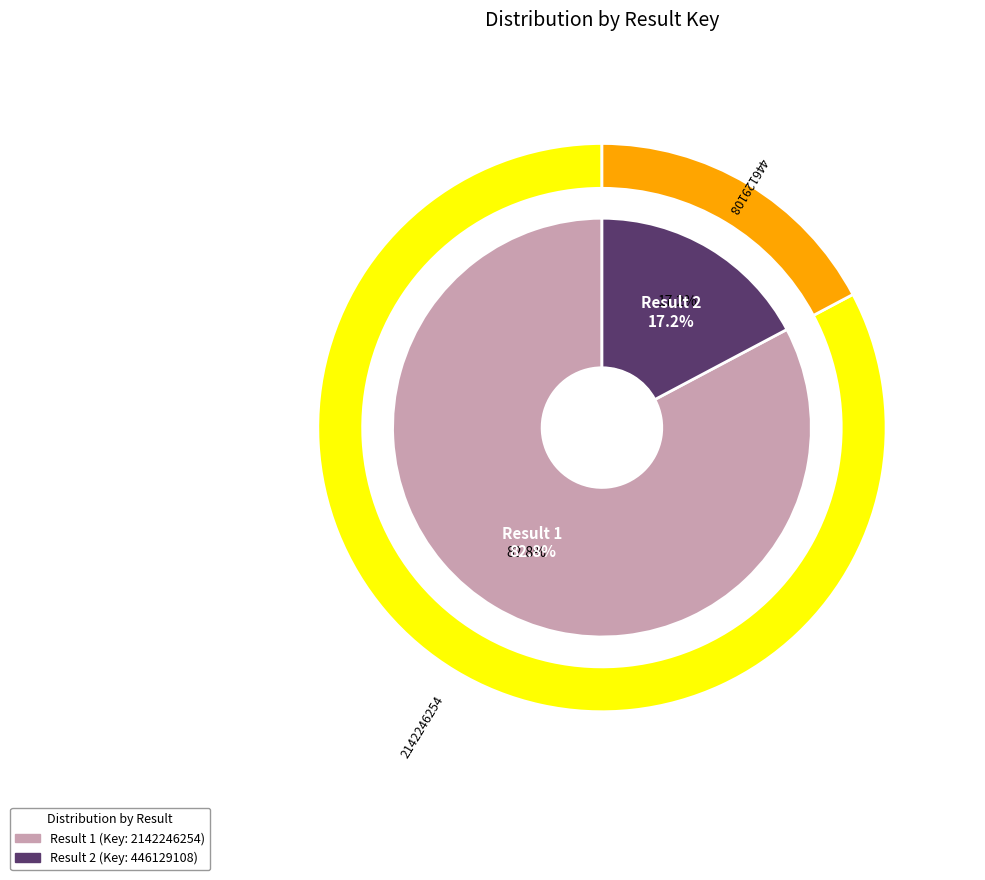

To the nearest percent, what is the combined percentage of 2 and 1?

100%